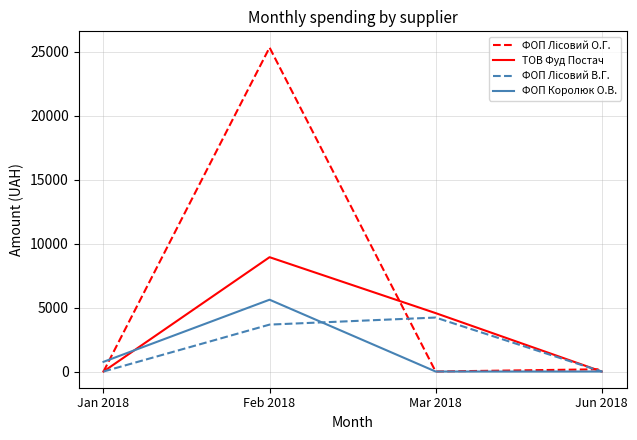

The ТОВ Фуд Постач series shows 0.0 at Jan 2018. True or false?

True